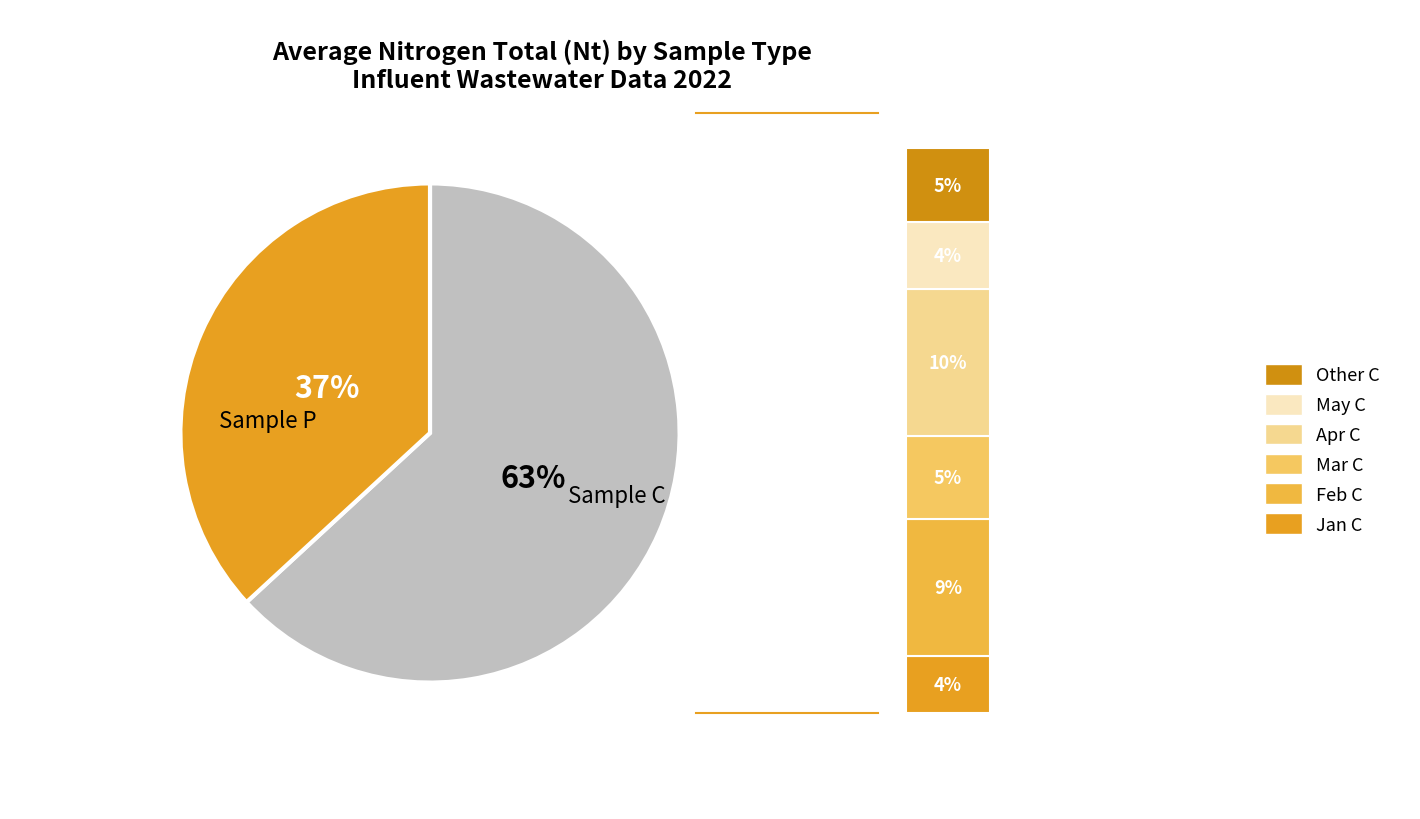

Which category has the smallest portion of the pie?

P